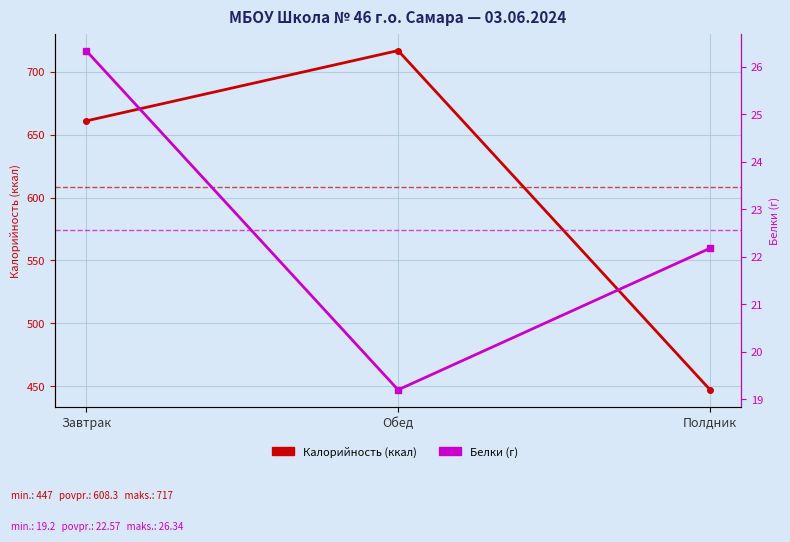

What is the sum of the Калорийность values at Полдник and Завтрак?

1108.0